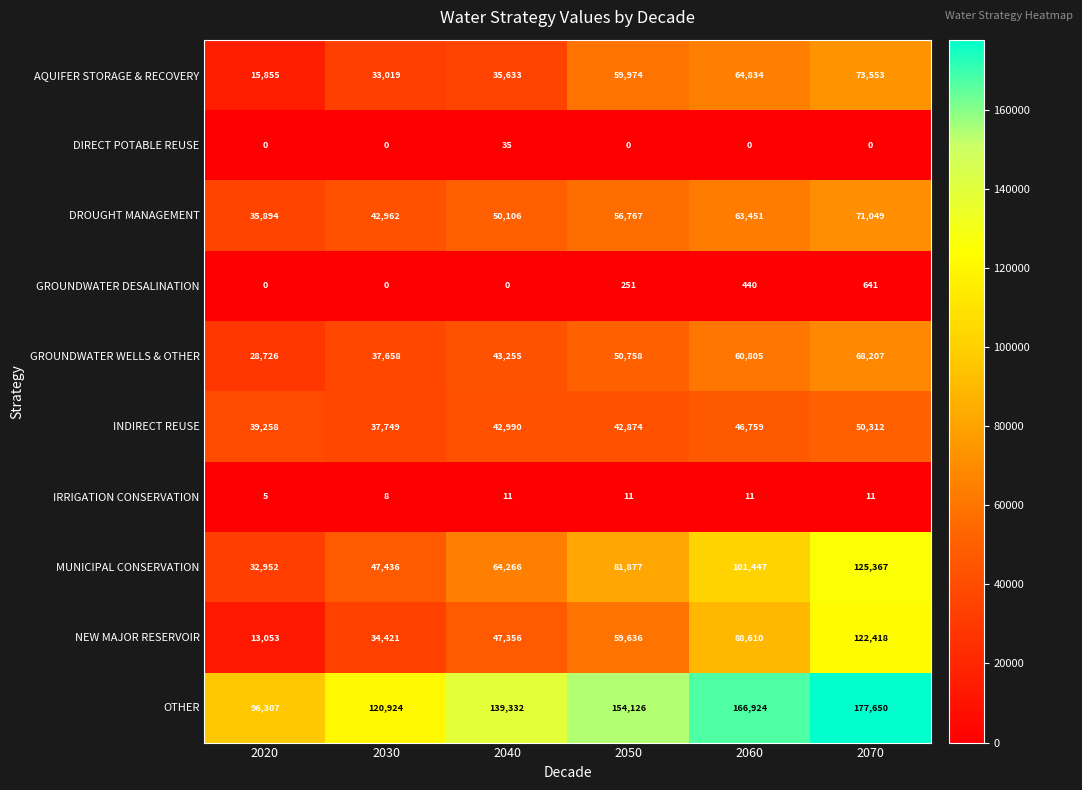

Which category has the lowest value in the GROUNDWATER WELLS & OTHER series?

2020